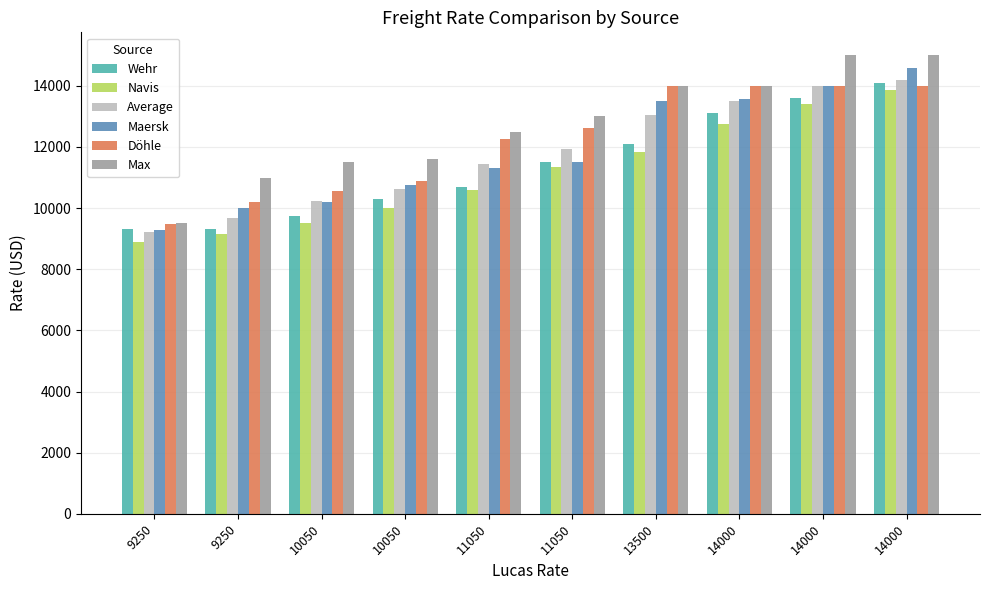

Is it true that Wehr equals 13600 at 14000?

True